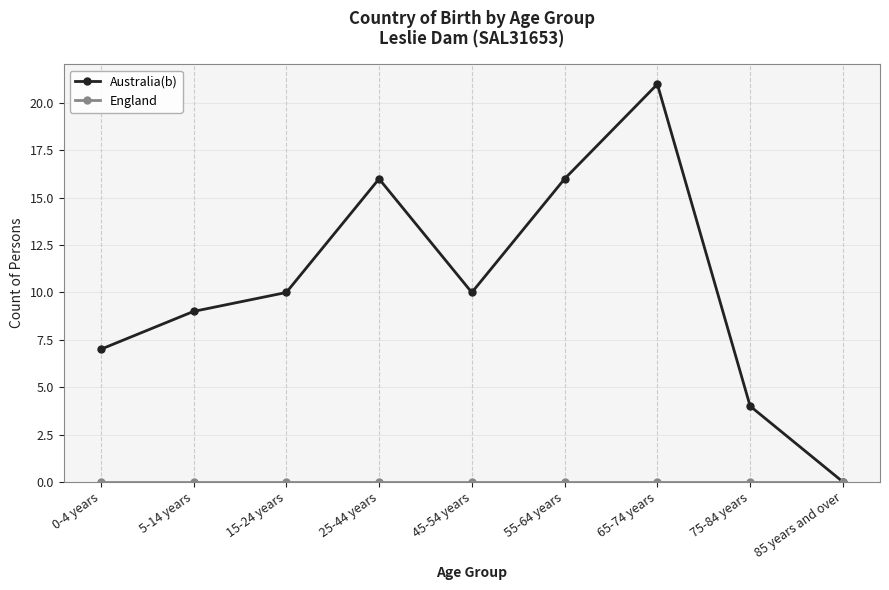

What is the label of the 2nd point from the right?

75-84 years